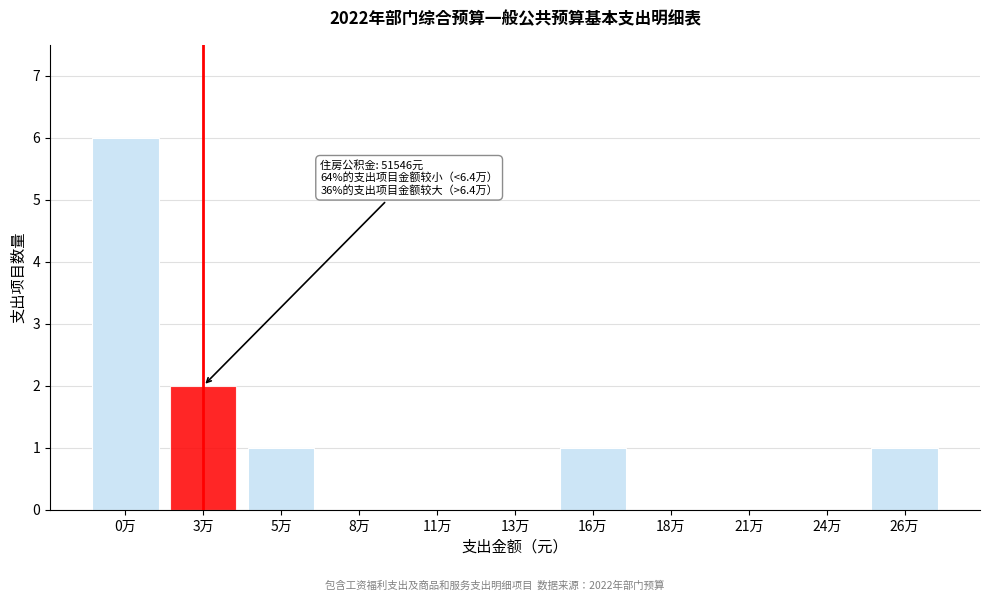

Reading right to left, transcribe all the data shown in this chart.

26万=1	24万=0	21万=0	18万=0	16万=1	13万=0	11万=0	8万=0	5万=1	3万=2	0万=6